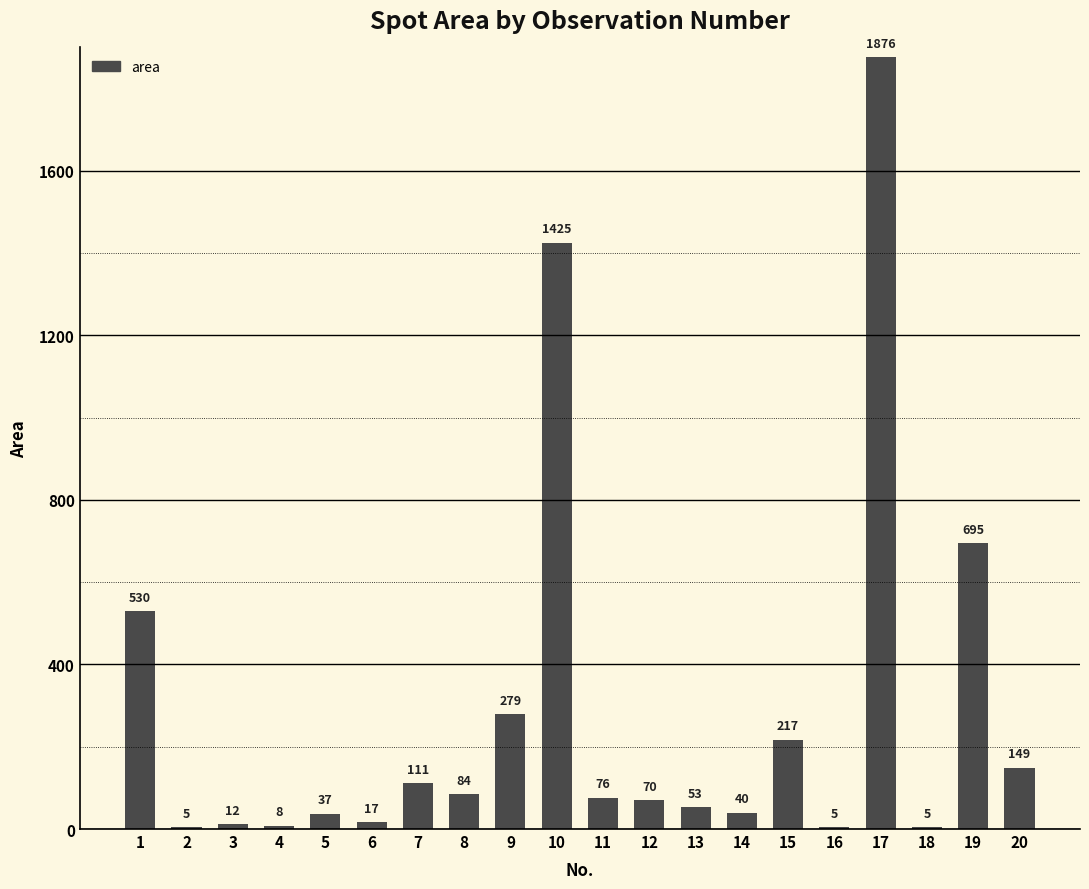

Count the number of data series in this chart.

1